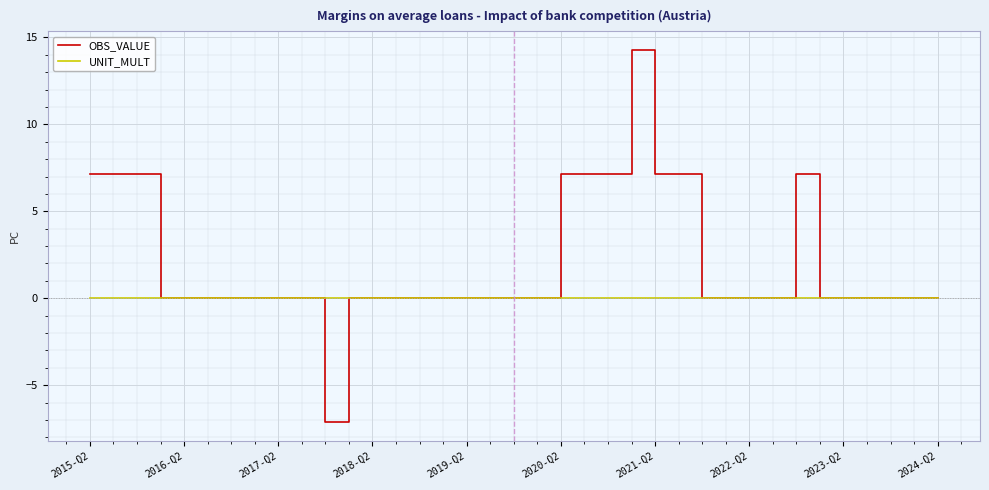

Which series has the largest total across all categories?

OBS_VALUE